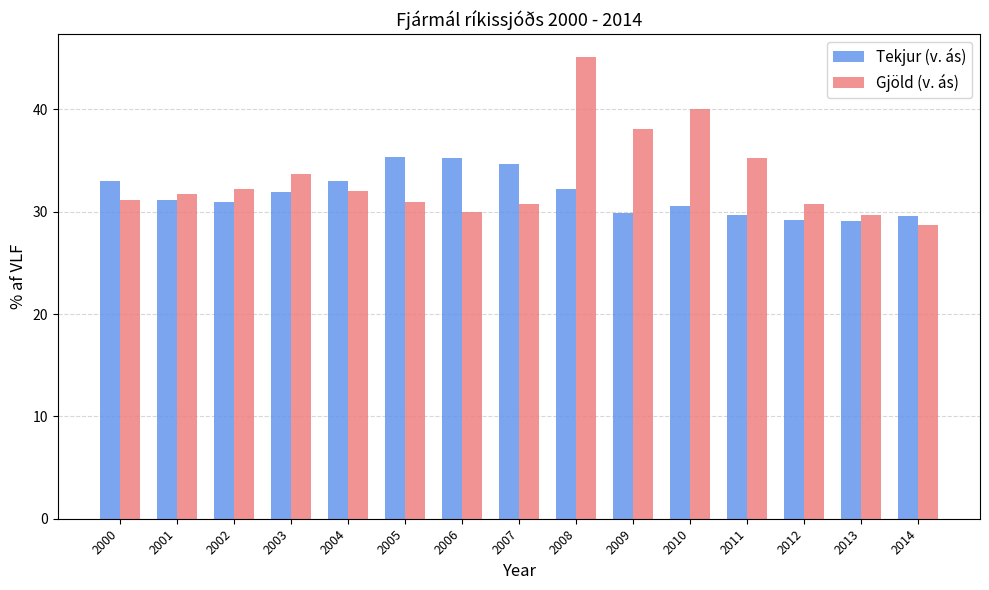

What is the value of the Gjöld (v. ás) bar at the 12th from the left?

35.3